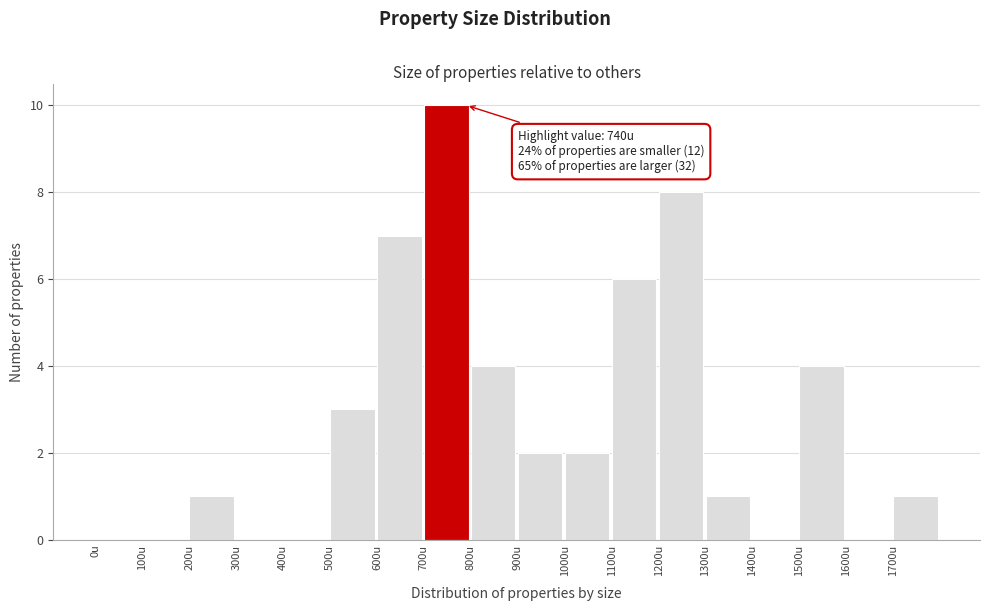

Over which range of the x-axis is the bar tallest?

700 to 800